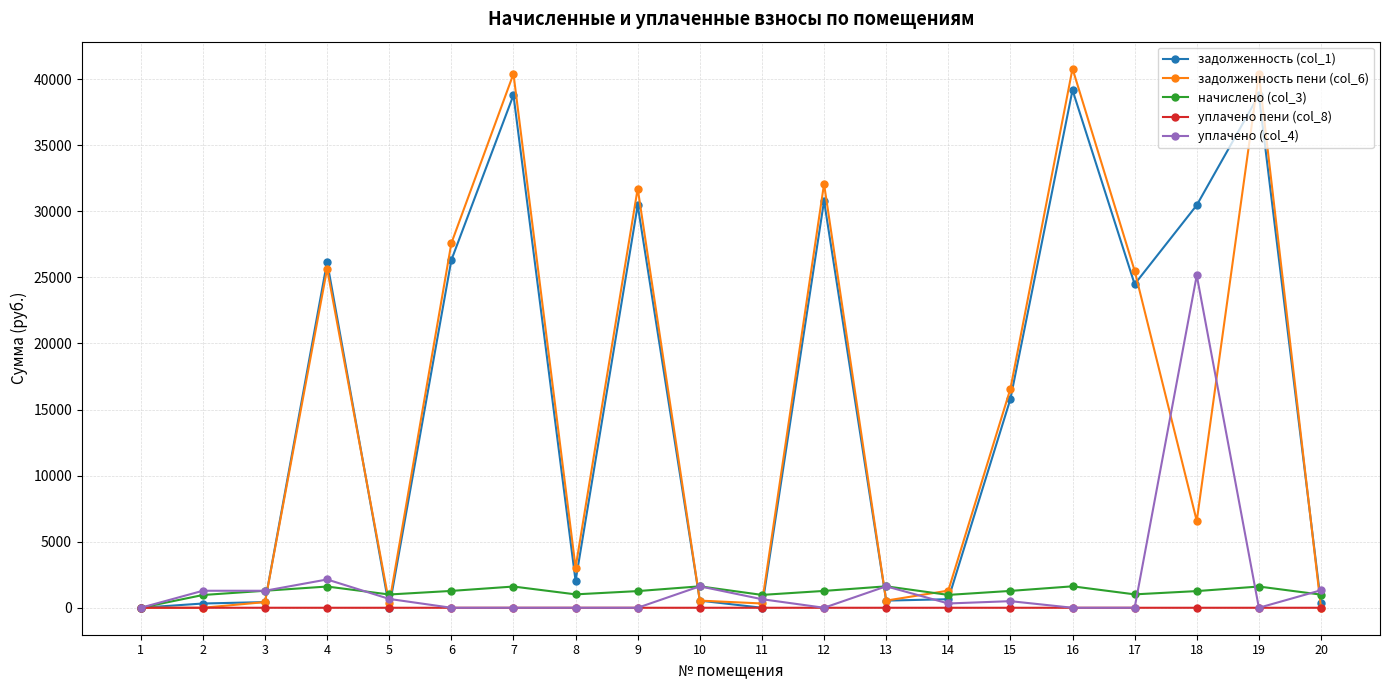

Which series has the widest spread of values?

задолженность пени (col_6)